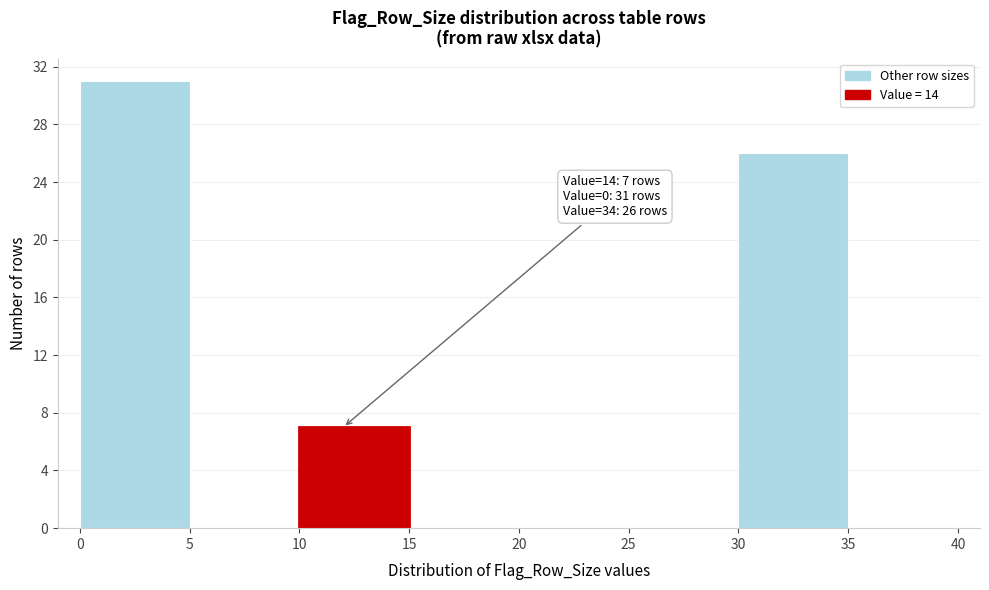

Over which range of the x-axis is the bar tallest?

0 to 5